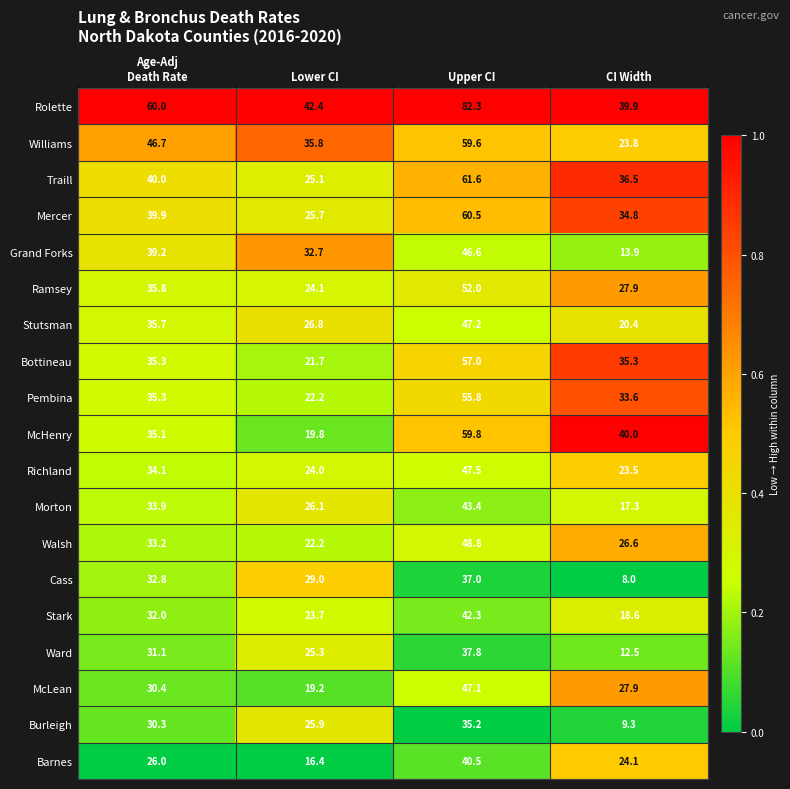

The value of Bottineau at CI Width is 35.3. True or false?

True